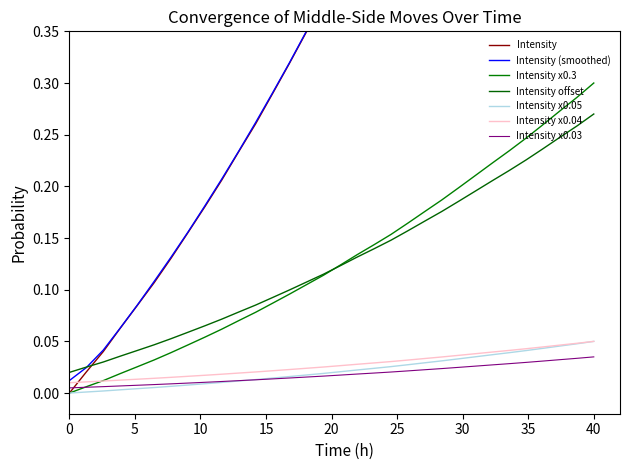

What is the difference between the second highest and minimum values?

0.3